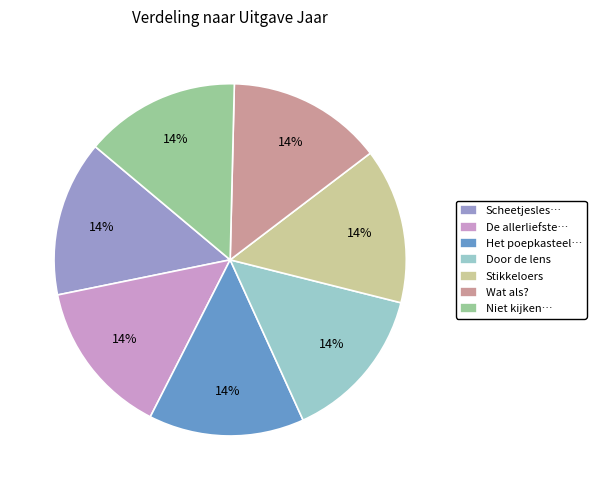

To the nearest percent, what portion does Scheetjesles… represent?

14%